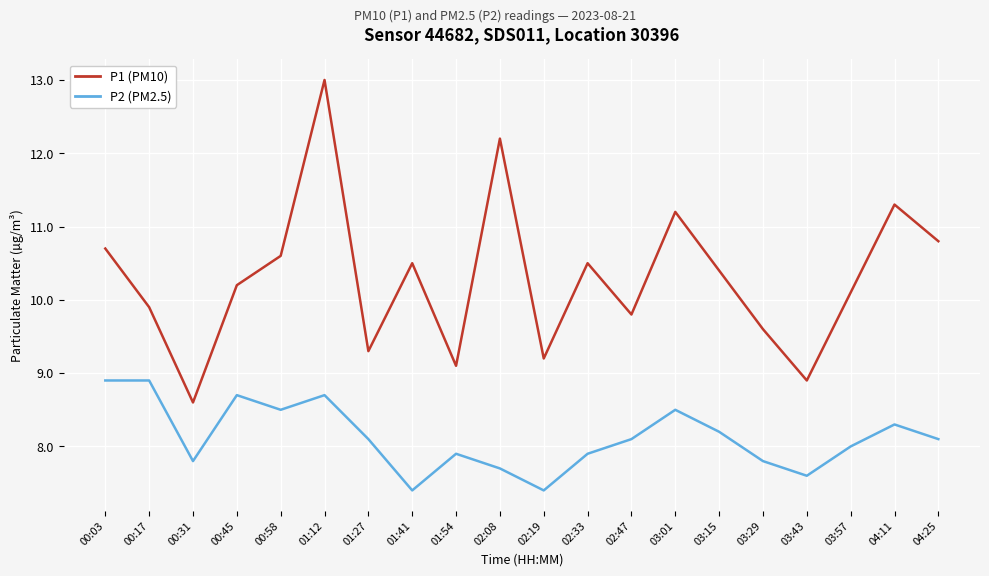

What is the sum of the P2 (PM2.5) values at 04:11 and 01:12?

17.0